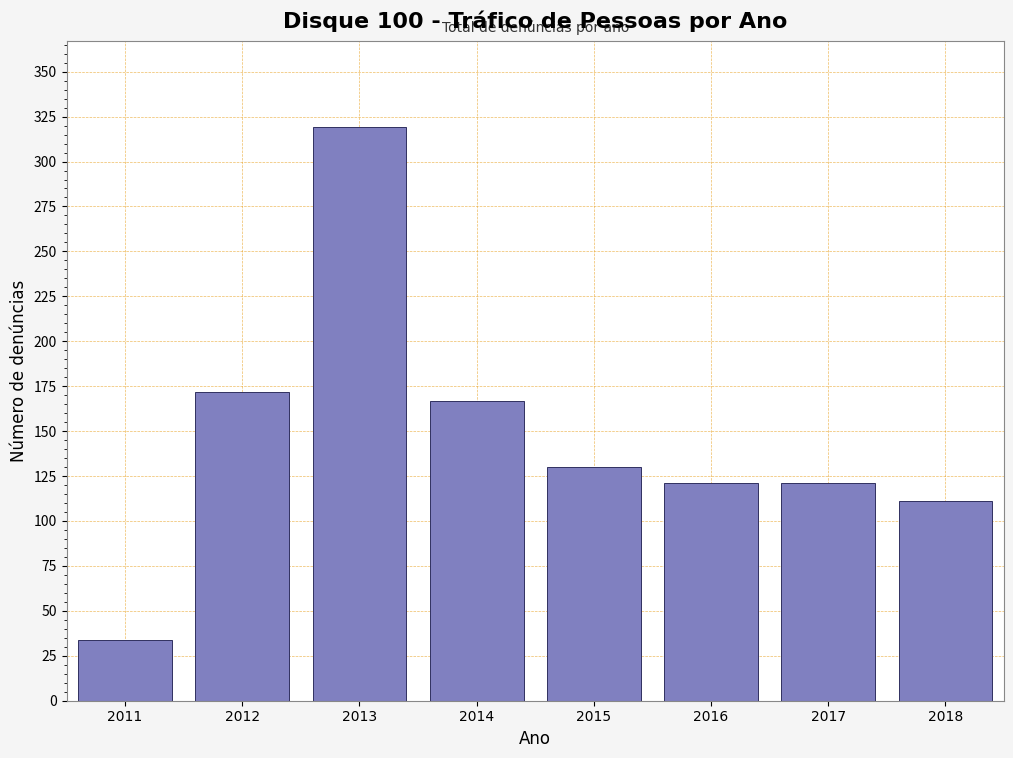

Reading left to right, list all the values displayed in this chart.

34	172	319	167	130	121	121	111